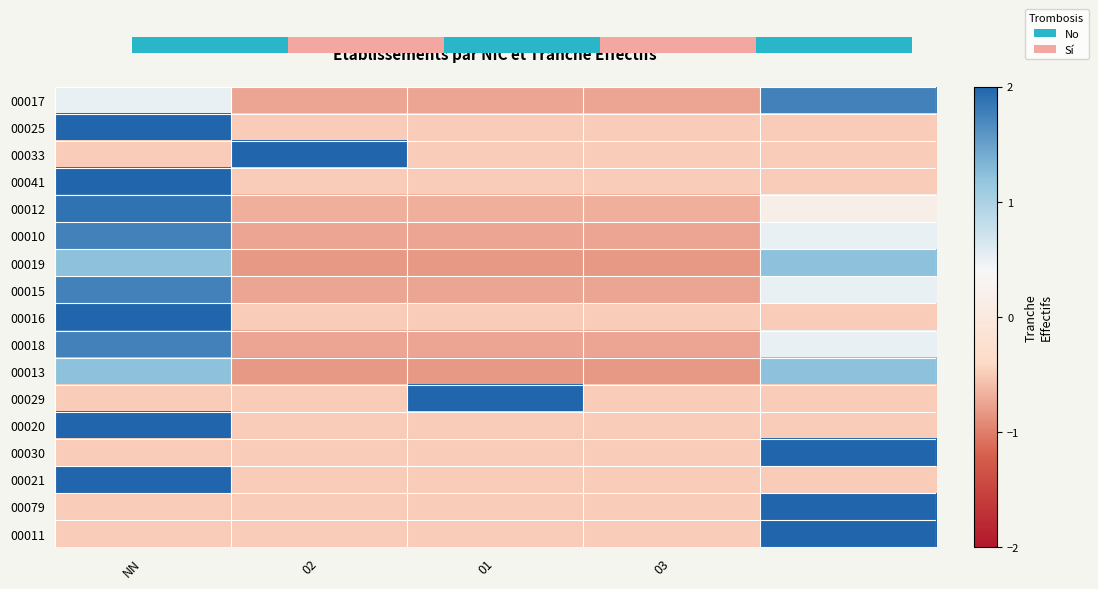

Read the 00015 value at 01.

-0.8